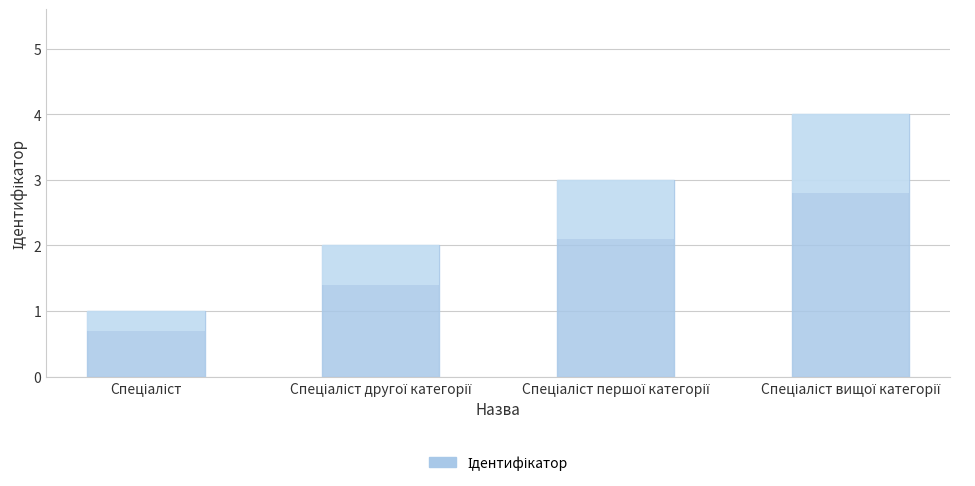

At which label does the data first exceed 3?

Спеціаліст вищої категорії